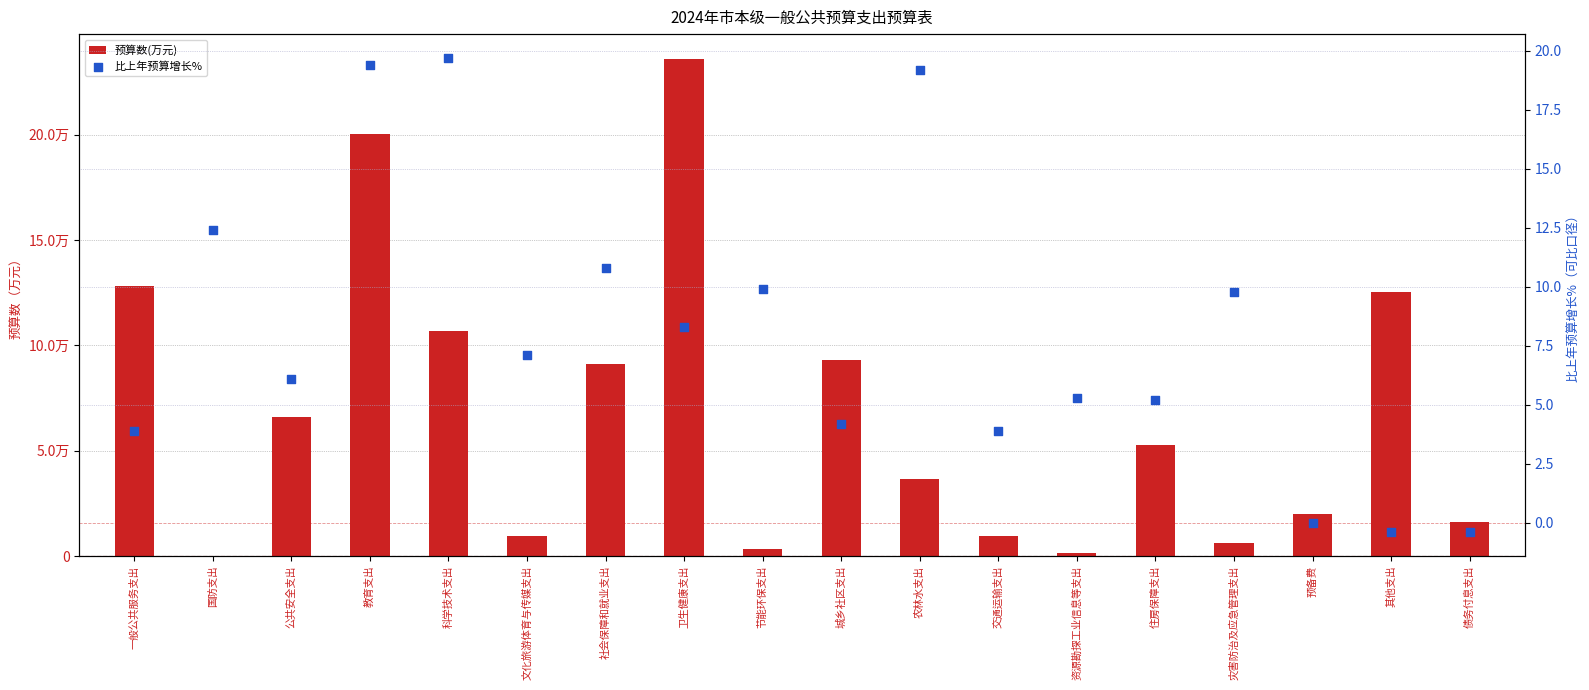

Which series has the largest total across all categories?

预算数(万元)